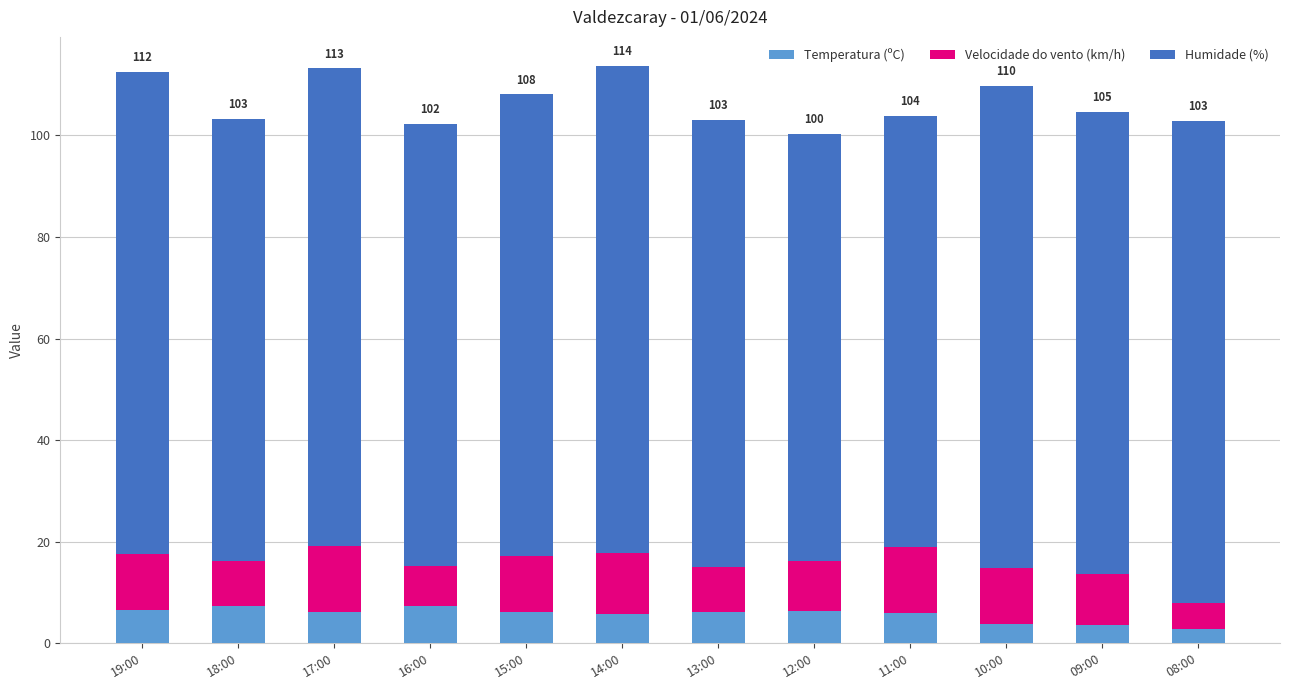

True or false: Temperatura (ºC) has a value of 11.6 at 19:00.

False